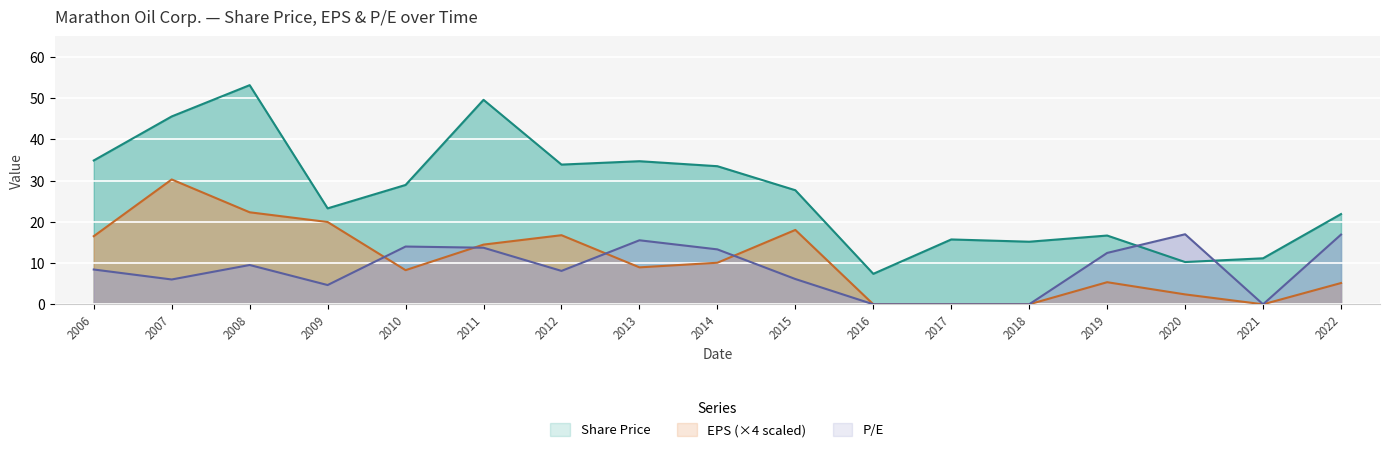

The Share Price series shows 26.8 at 2007. True or false?

False